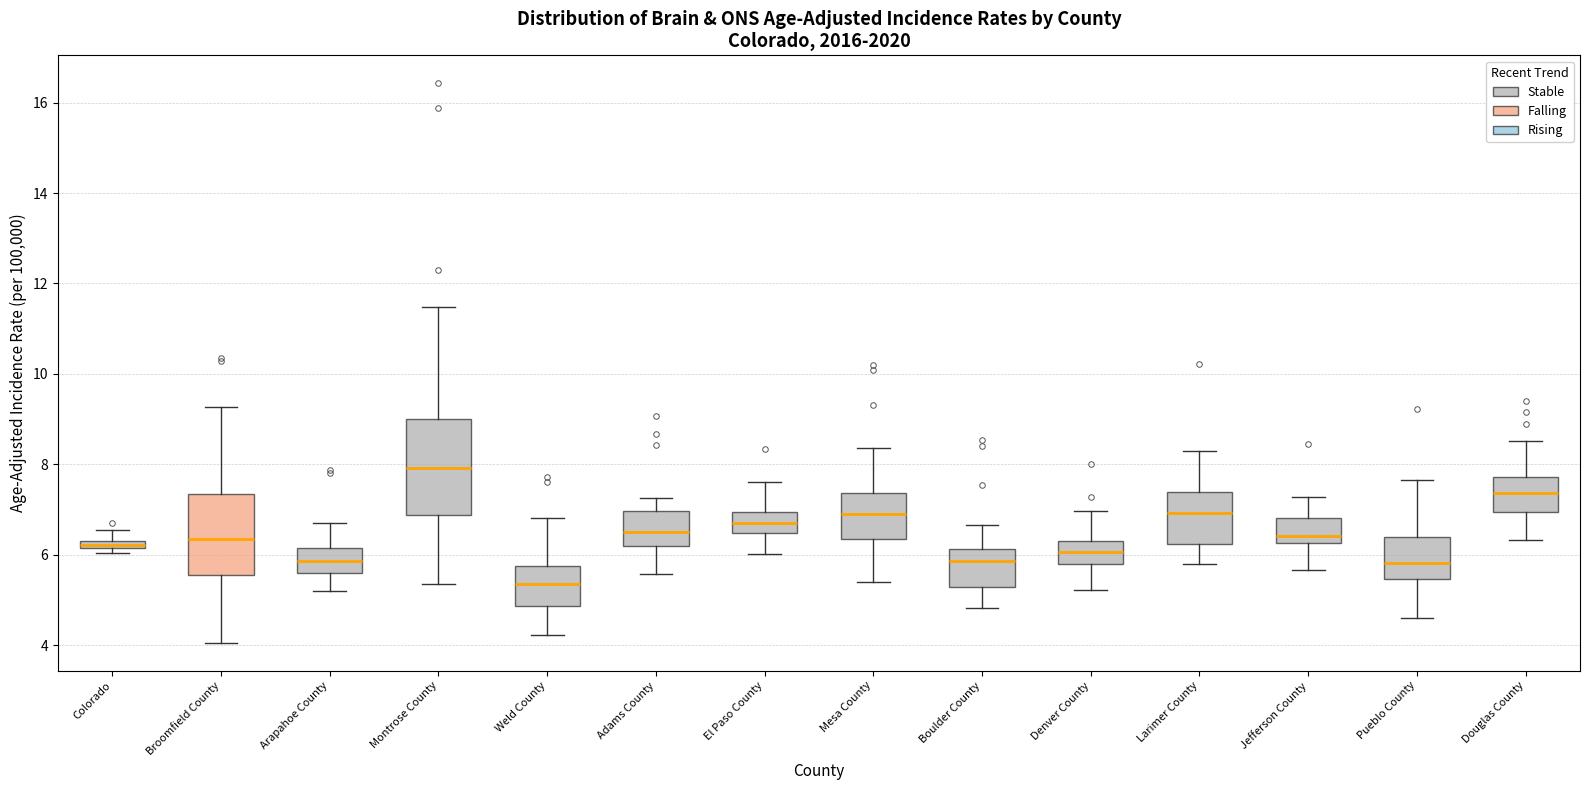

Where does the upper whisker of the box for Colorado end on the y-axis? The values are not printed on the chart, so give them approximately, as read against the axis.

6.6